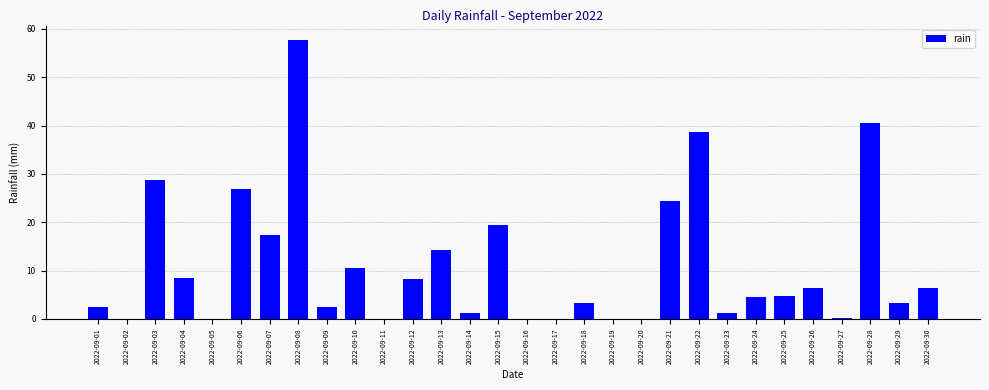

At which category does the chart reach its peak across all series?

2022-09-08